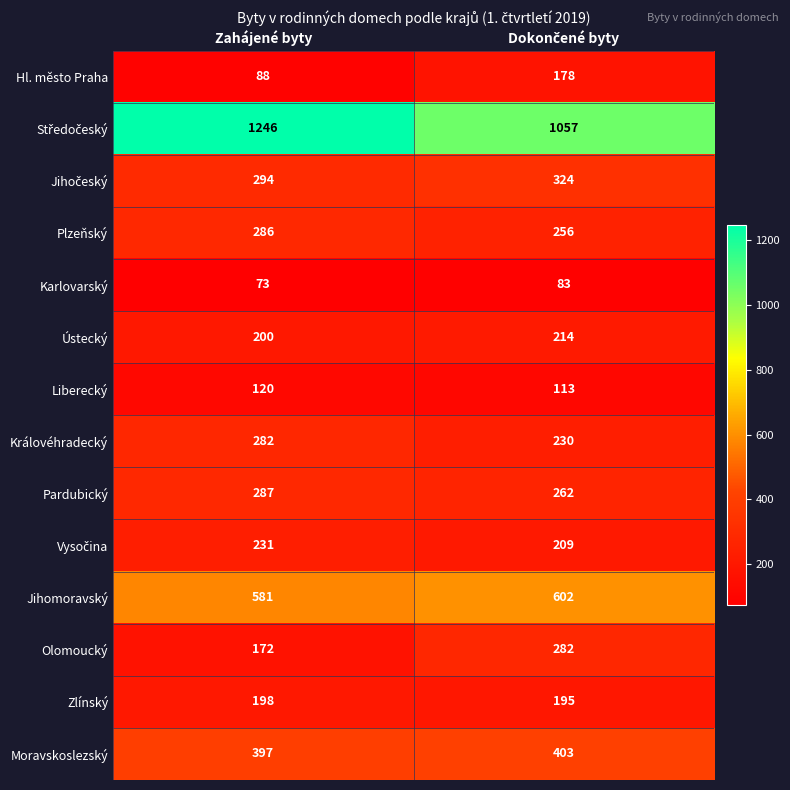

How many data points in Hl. město Praha are less than 178?

1